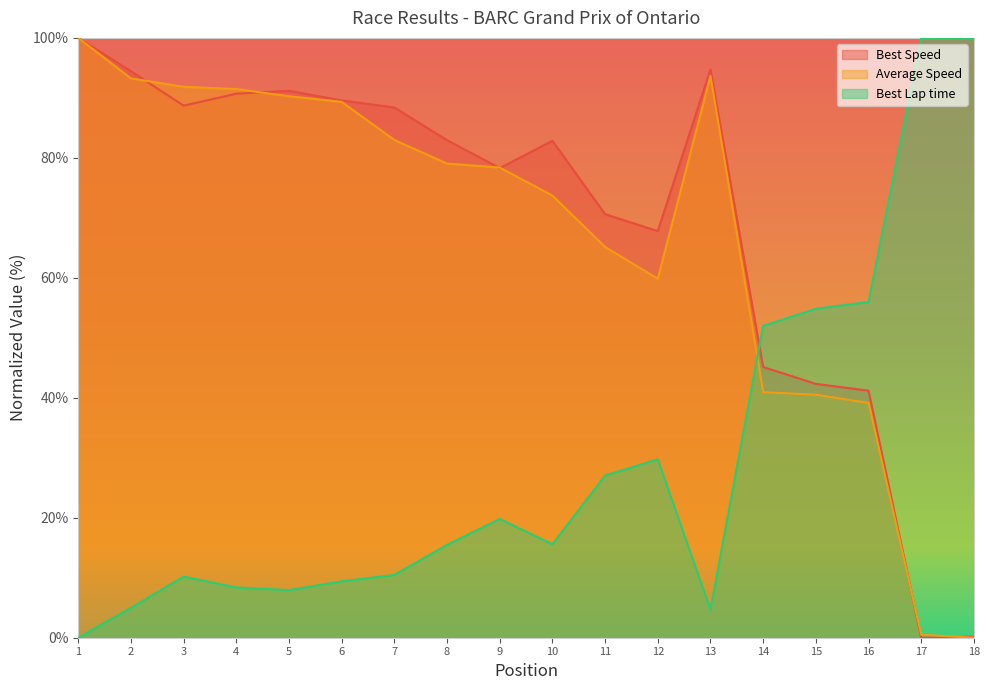

Is the value of Best Speed at 16 greater than the value of Best Lap time at 1?

Yes